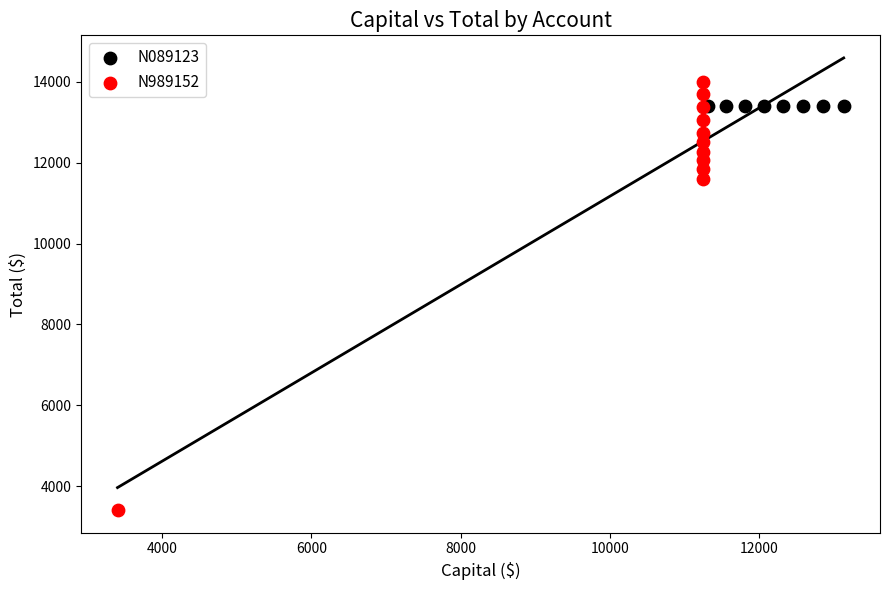

Which series reaches the minimum Y coordinate?

N989152